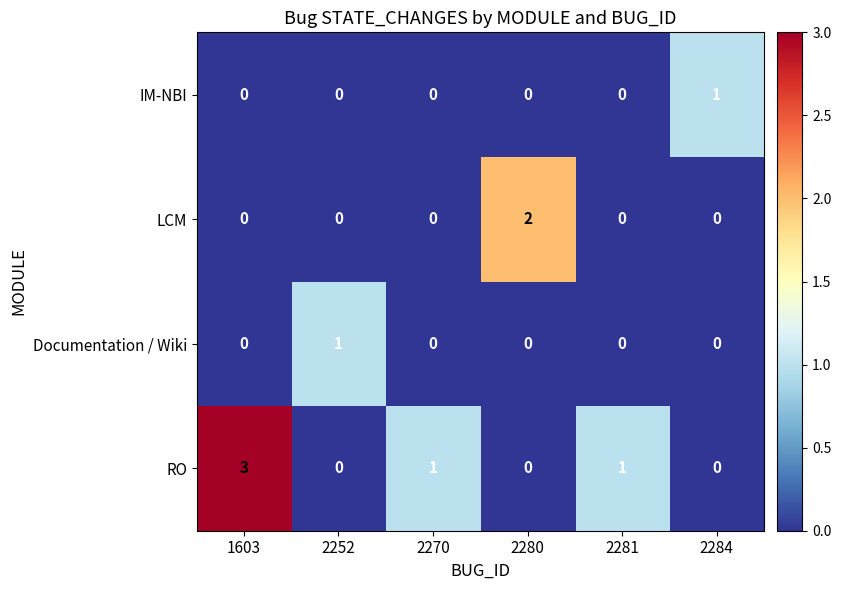

The value of LCM at 2281 is 1. True or false?

False